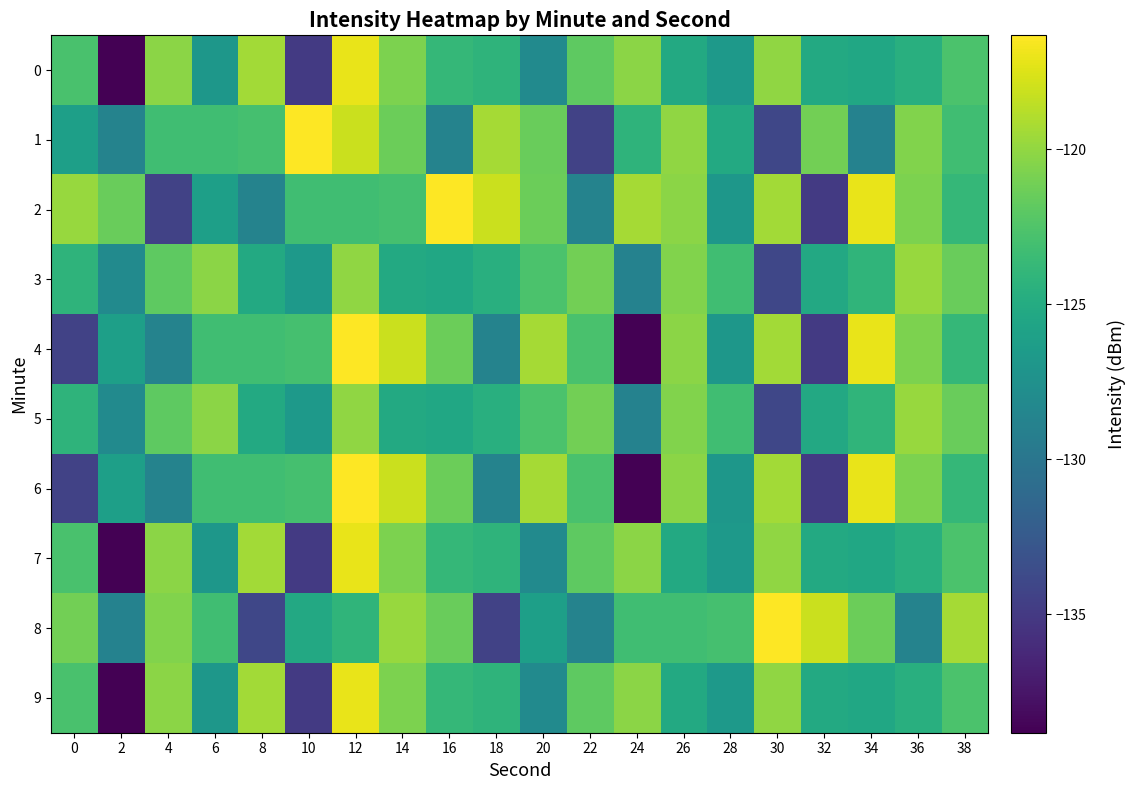

Which category has the lowest value across all series?

2